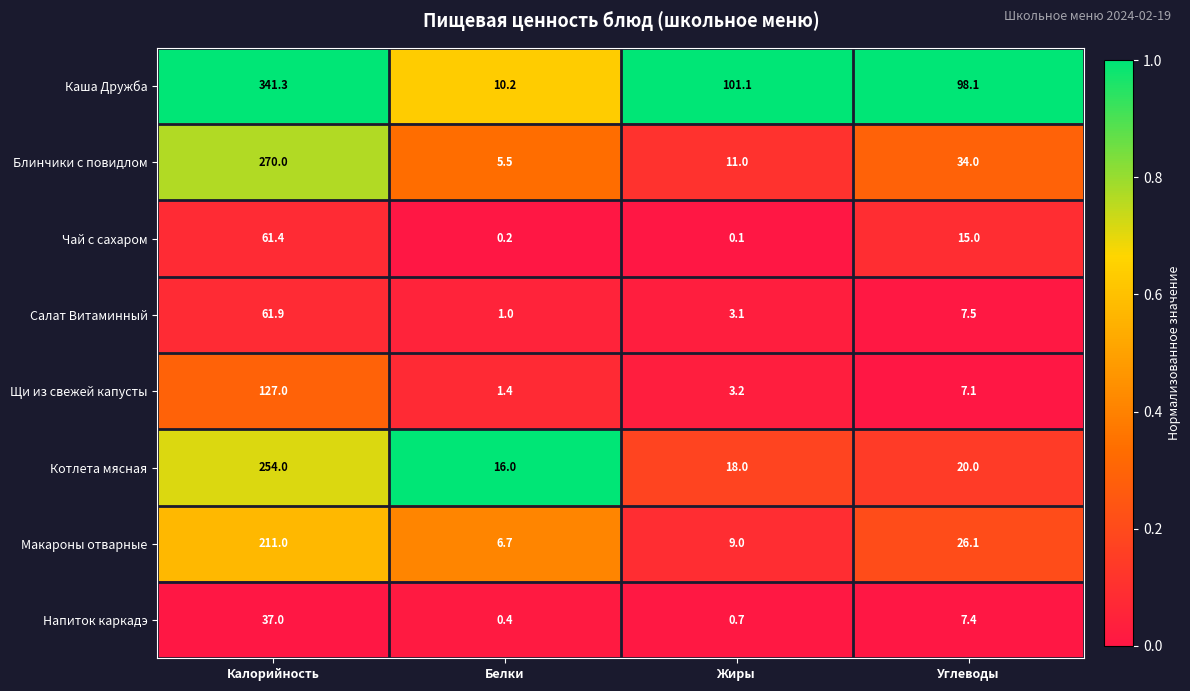

The Макароны отварные series shows 6.7 at Белки. True or false?

True